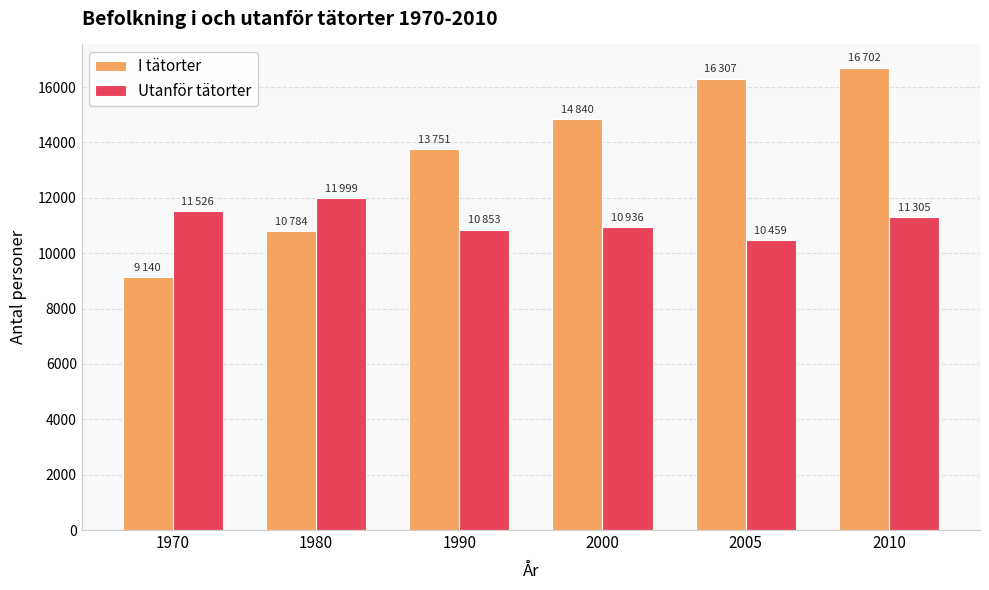

What are all the series names shown in the legend?

I tätorter, Utanför tätorter